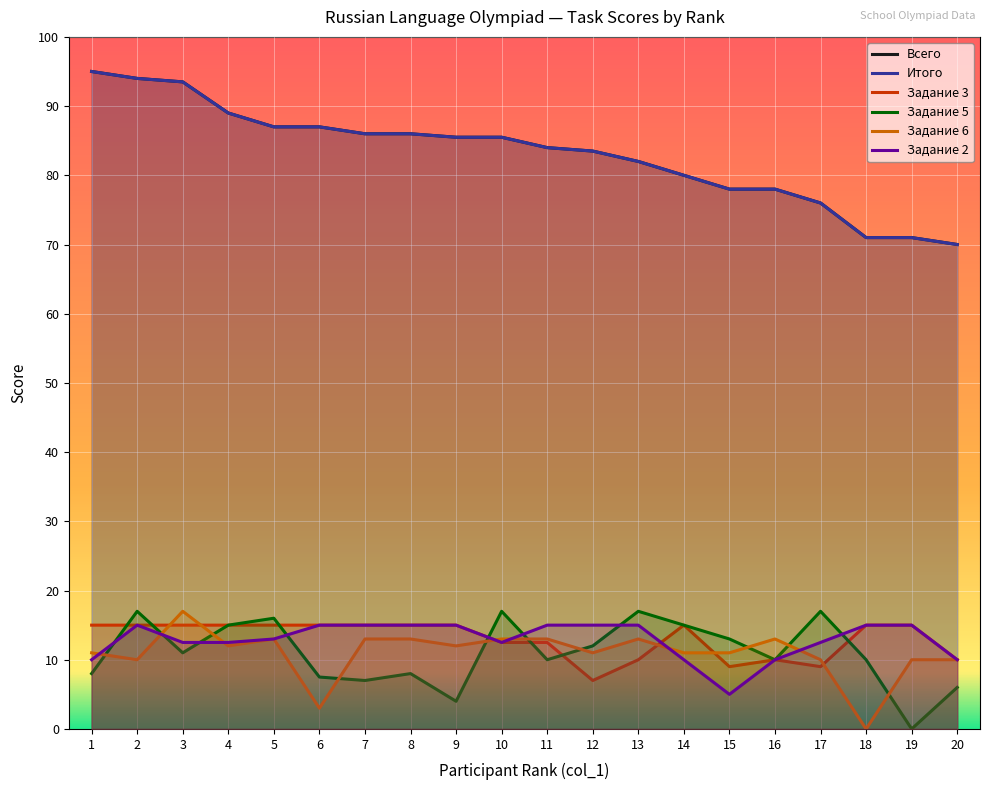

Which has a higher value, 12 or 17?

12